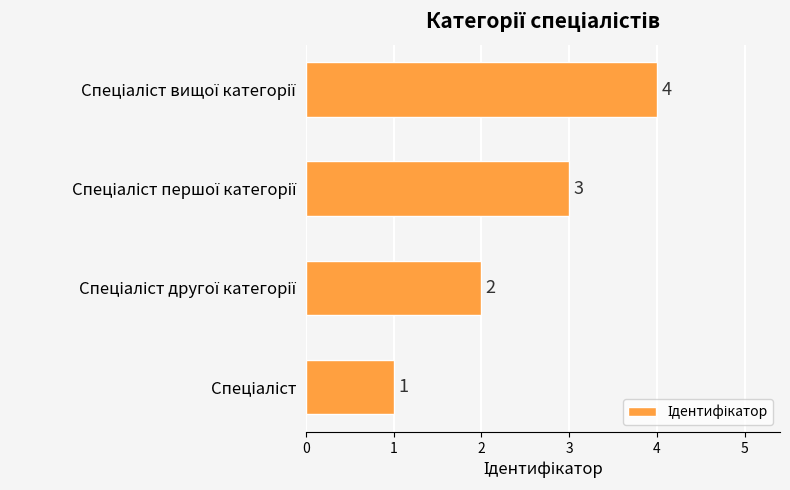

What is the maximum value shown in the chart?

4